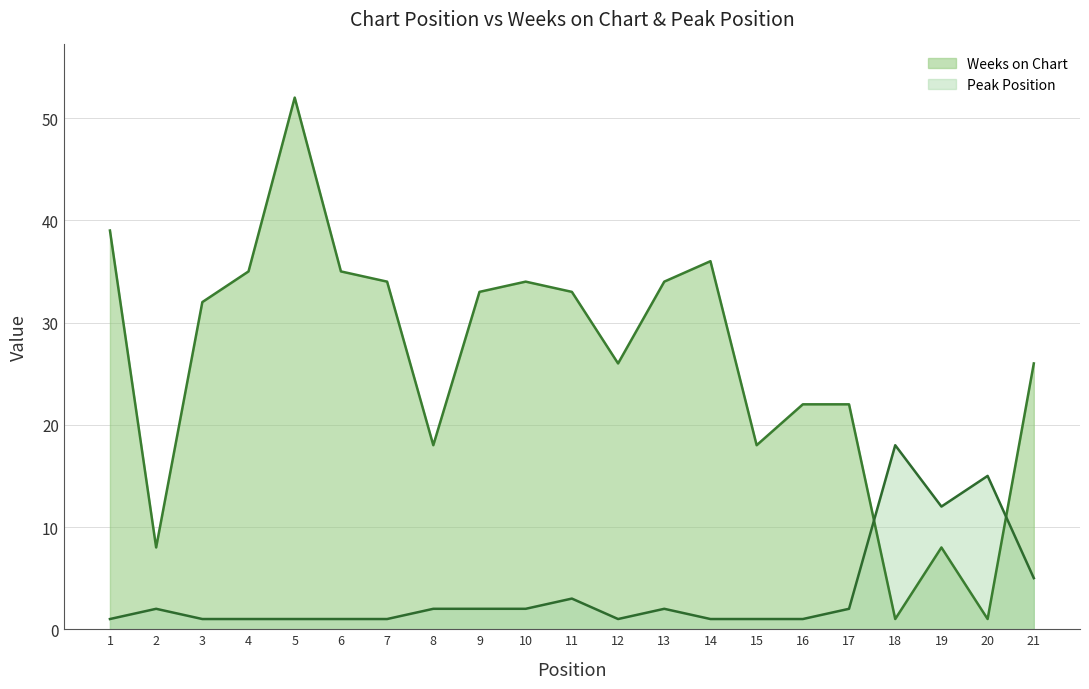

At which label does Weeks on Chart reach its peak?

5